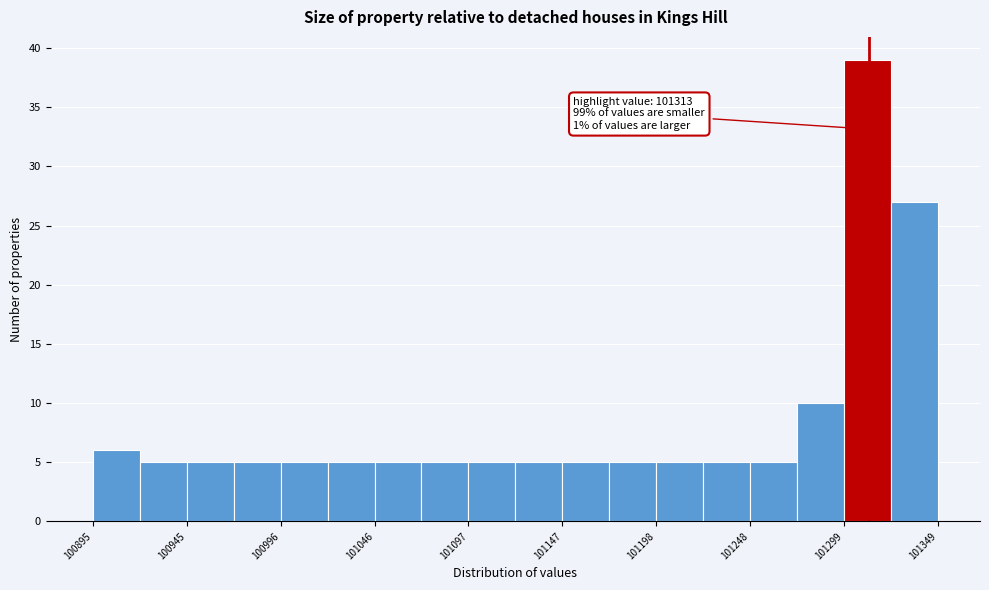

Read against the x-axis, roughly where is the centre of the tallest bar?

101310